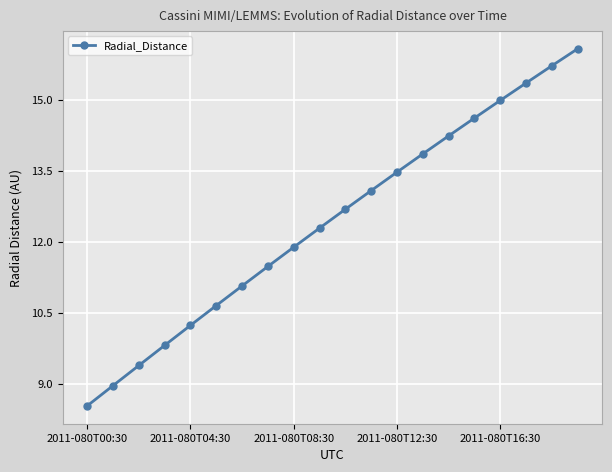

What is the value of the 2nd point from the left?

9.0